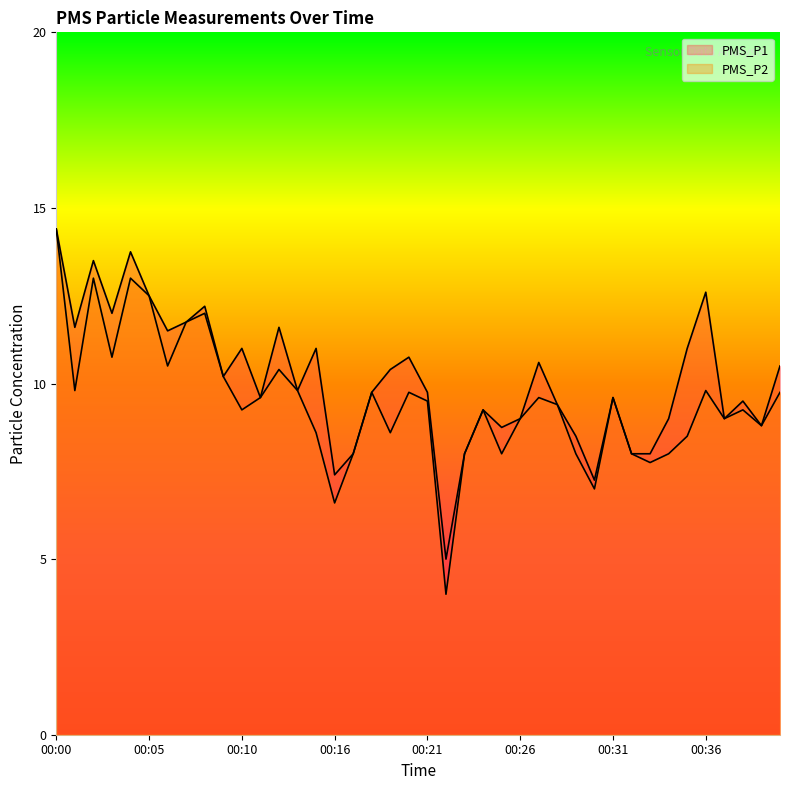

At which label does PMS_P2 reach its peak?

00:00